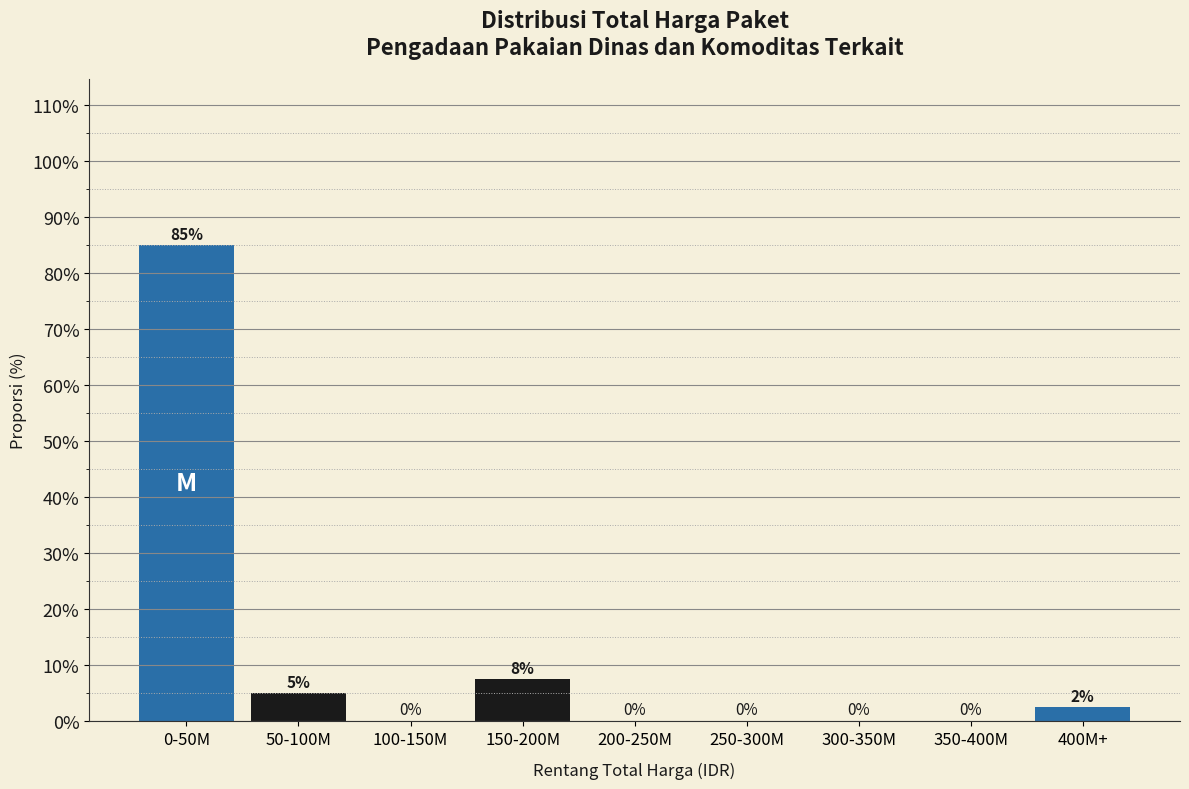

What is the change in value from 50-100M to 250-300M?

-5.0